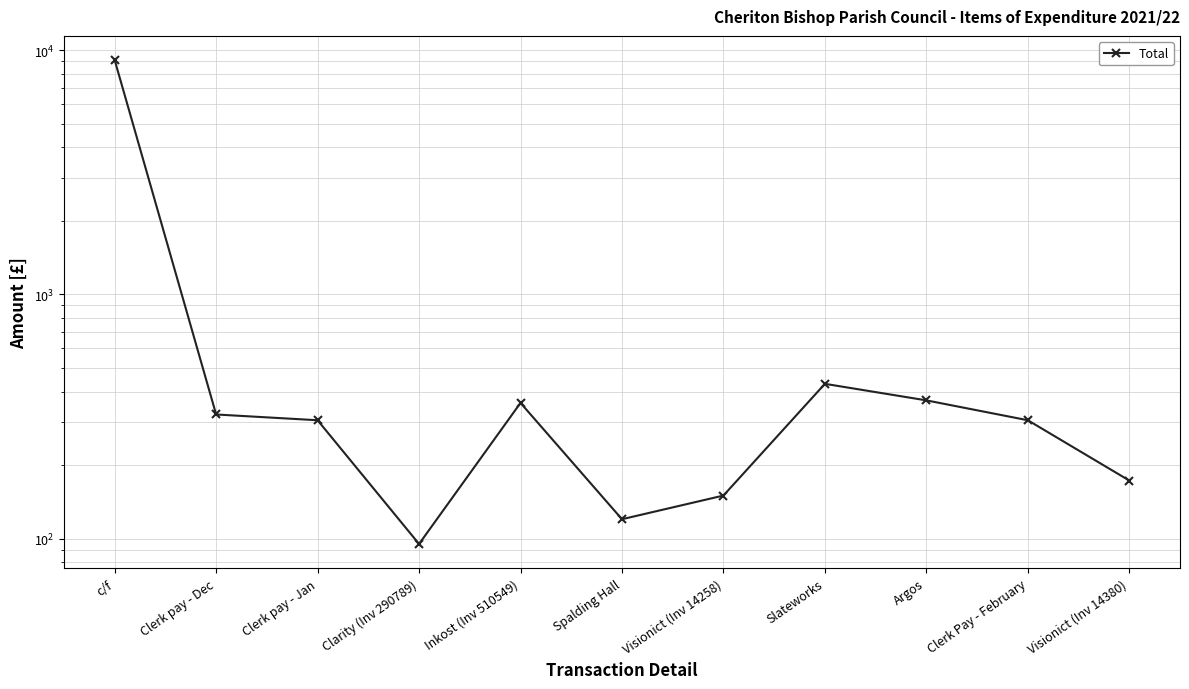

What is the value of the 5th point from the left?

359.3